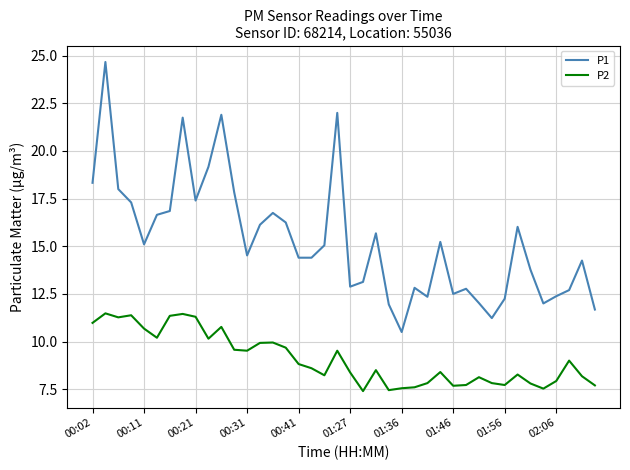

List the series in order of their peak value, highest first.

P1, P2